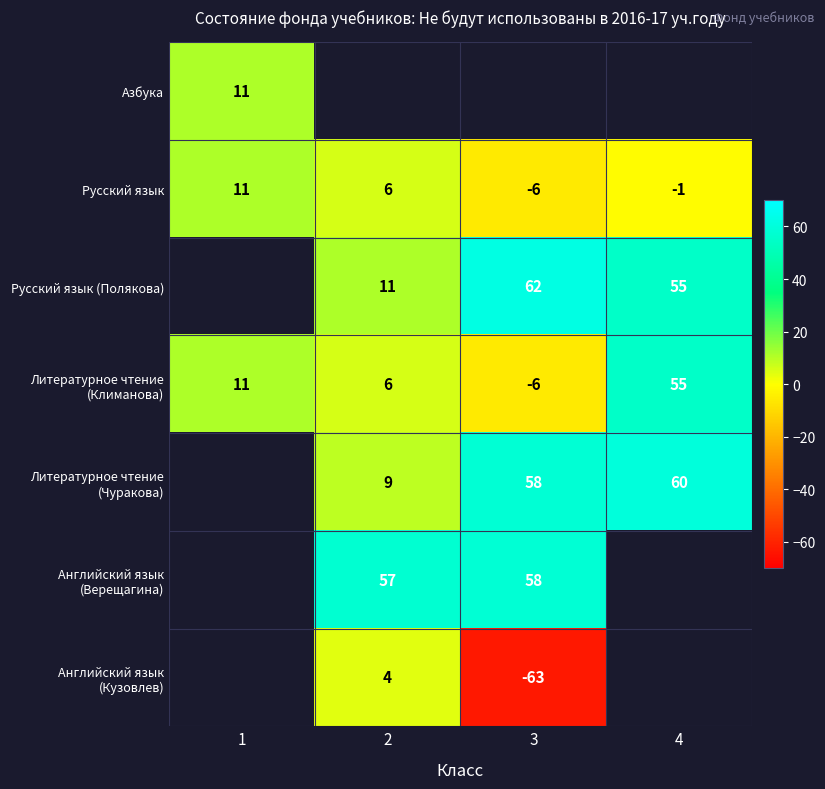

Is the value of Английский язык (Верещагина) at 2 greater than the value of Русский язык (Полякова) at 2?

Yes